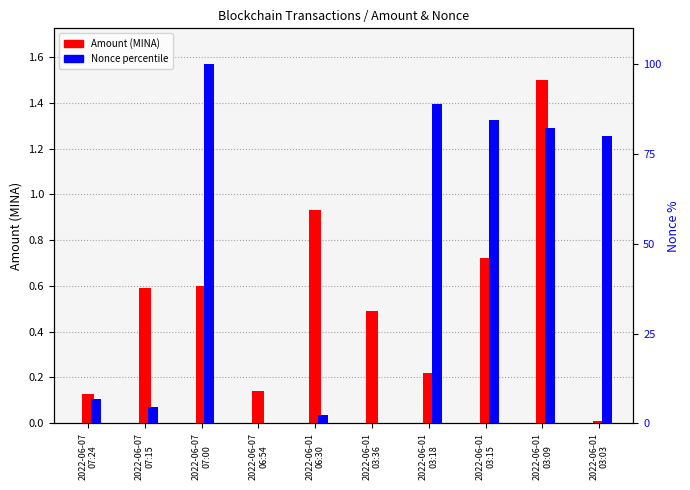

What is the difference between the highest and lowest values at 2022-06-07
07:00?

99.4